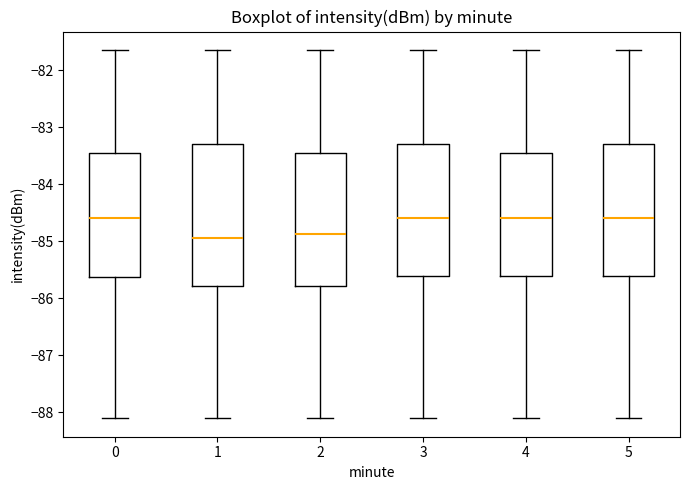

Reading left to right, read every box against the y-axis: the position of its median line, the range the box covers, and the ends of its whiskers. The values are not printed on the chart, so give them approximately, as read against the axis.

0: median -84.6, box -85.6 to -83.4, whiskers -88.1 to -81.6
1: median -84.9, box -85.8 to -83.3, whiskers -88.1 to -81.6
2: median -84.9, box -85.8 to -83.4, whiskers -88.1 to -81.6
3: median -84.6, box -85.6 to -83.3, whiskers -88.1 to -81.6
4: median -84.6, box -85.6 to -83.4, whiskers -88.1 to -81.6
5: median -84.6, box -85.6 to -83.3, whiskers -88.1 to -81.6